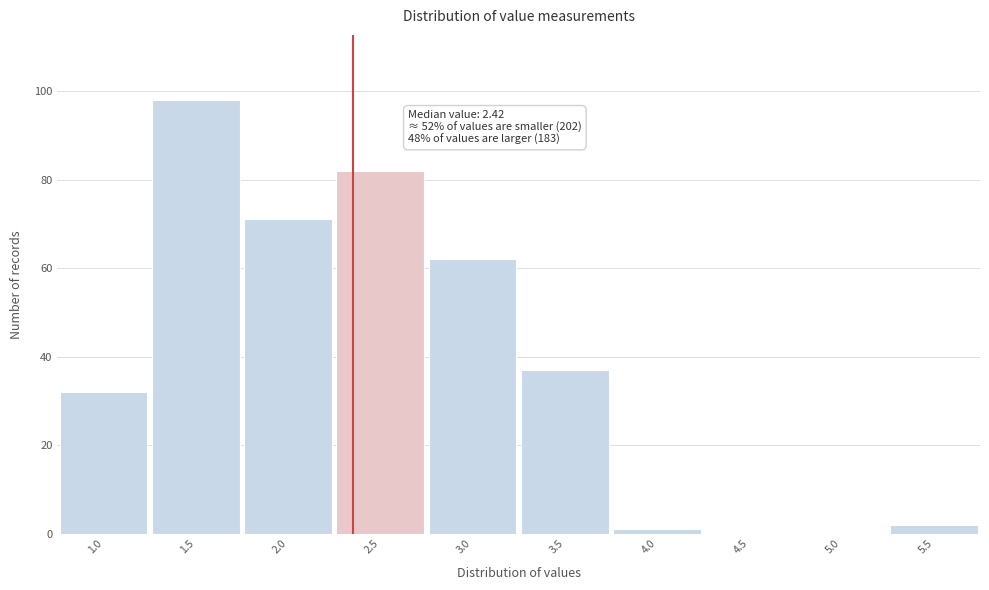

Reading right to left, extract all data points from this chart.

5.5=2	5.0=0	4.5=0	4.0=1	3.5=37	3.0=62	2.5=82	2.0=71	1.5=98	1.0=32